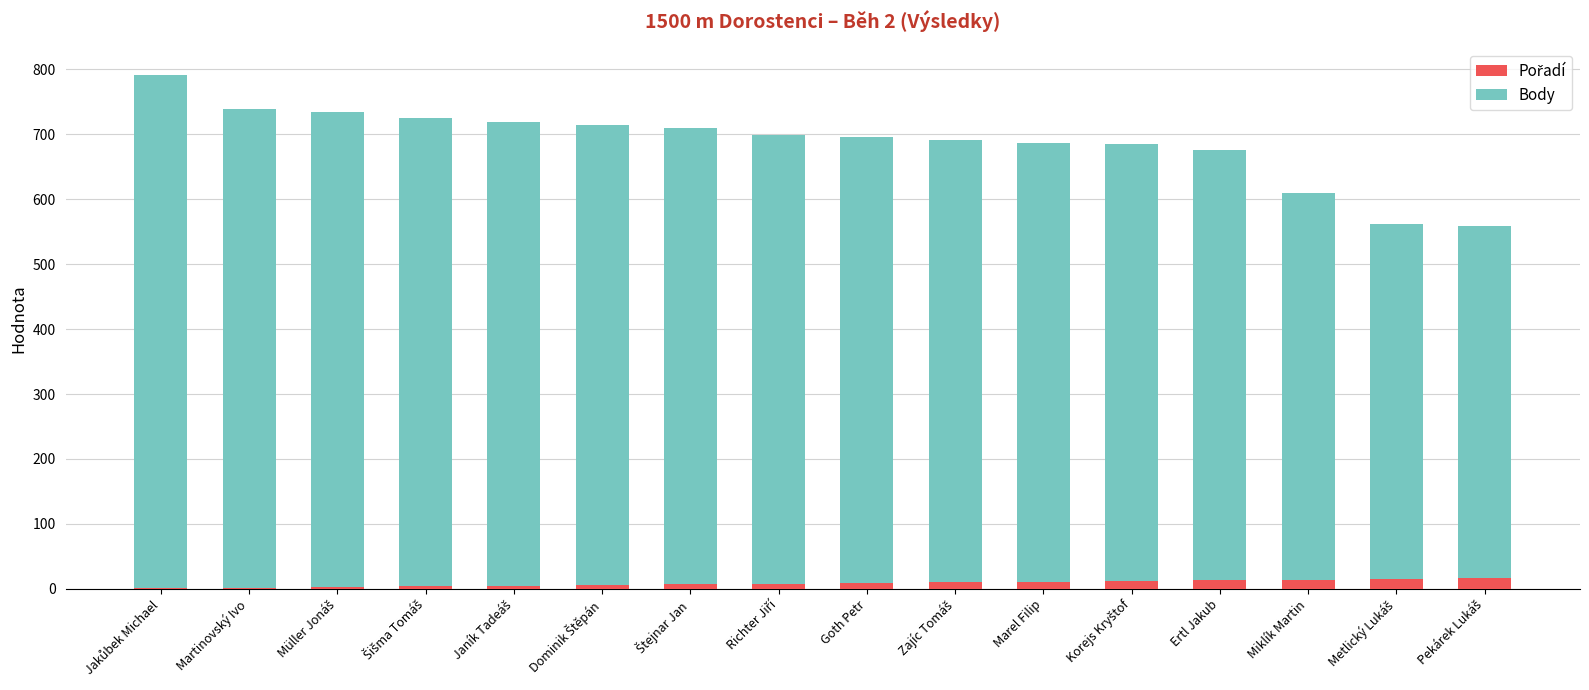

Rank the categories by Pořadí value from highest to lowest.

Pekárek Lukáš, Metlický Lukáš, Miklík Martin, Ertl Jakub, Korejs Kryštof, Marel Filip, Zajíc Tomáš, Goth Petr, Richter Jiří, Štejnar Jan, Dominik Štěpán, Janík Tadeáš, Šišma Tomáš, Müller Jonáš, Martinovský Ivo, Jakůbek Michael